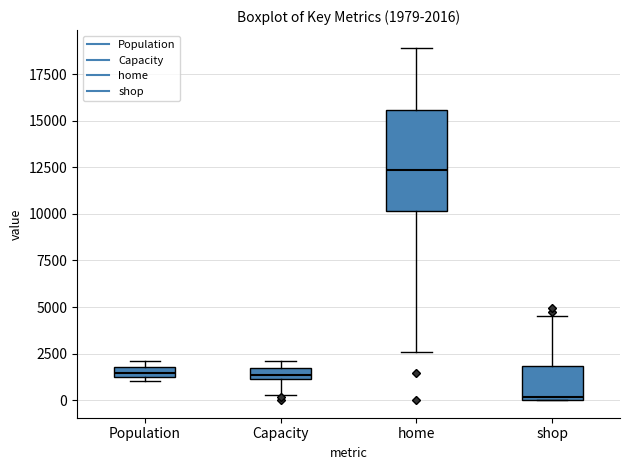

Which box is the tallest, from its lower edge to its upper edge?

home